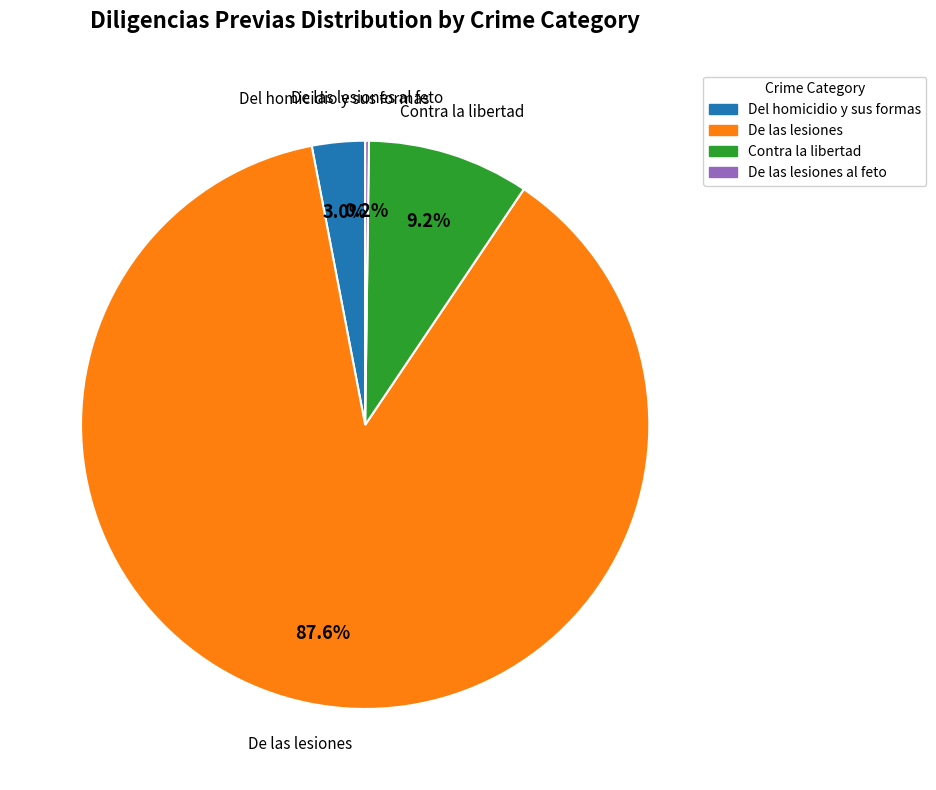

Does any single category account for the majority?

Yes